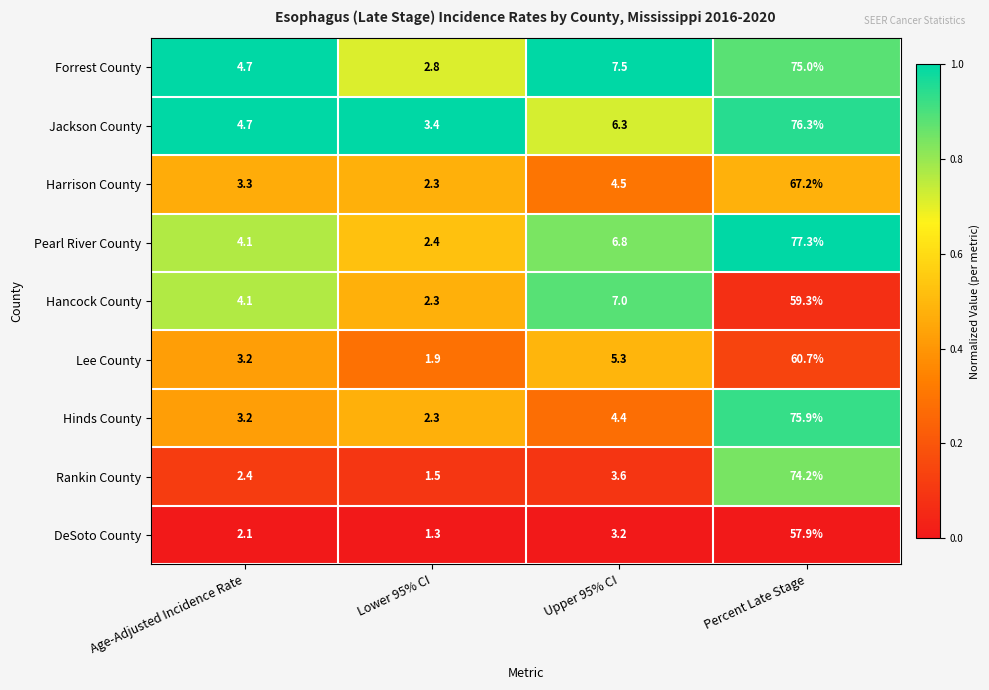

Rank the series by their maximum value, from lowest to highest.

DeSoto County, Hancock County, Lee County, Harrison County, Rankin County, Forrest County, Hinds County, Jackson County, Pearl River County